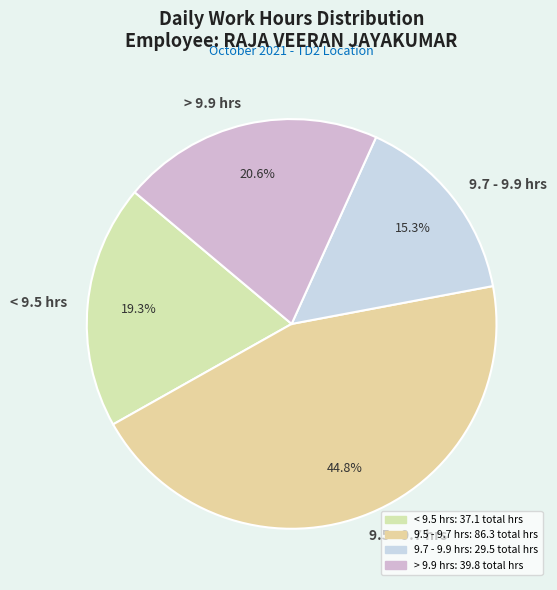

Which has a higher value, < 9.5 hrs or 9.5 - 9.7 hrs?

9.5 - 9.7 hrs